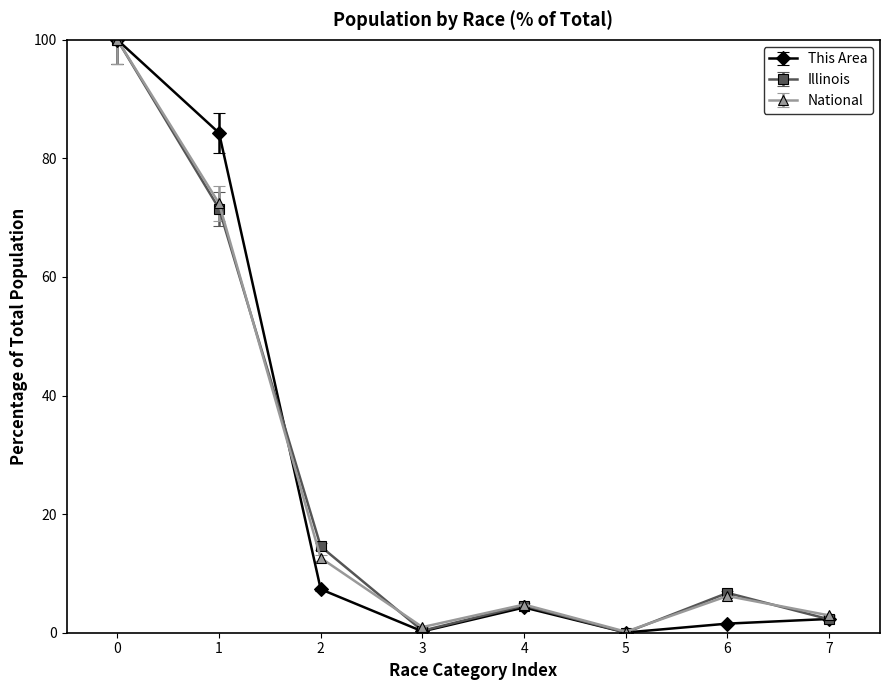

How many series are shown in this chart?

3